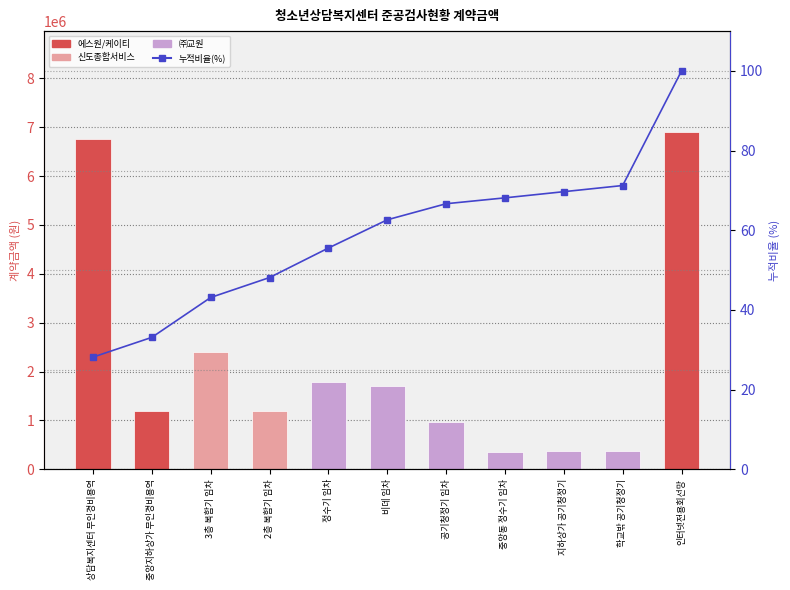

What is the spread (max minus min) of values at 공기청정기 임차?

967133.3